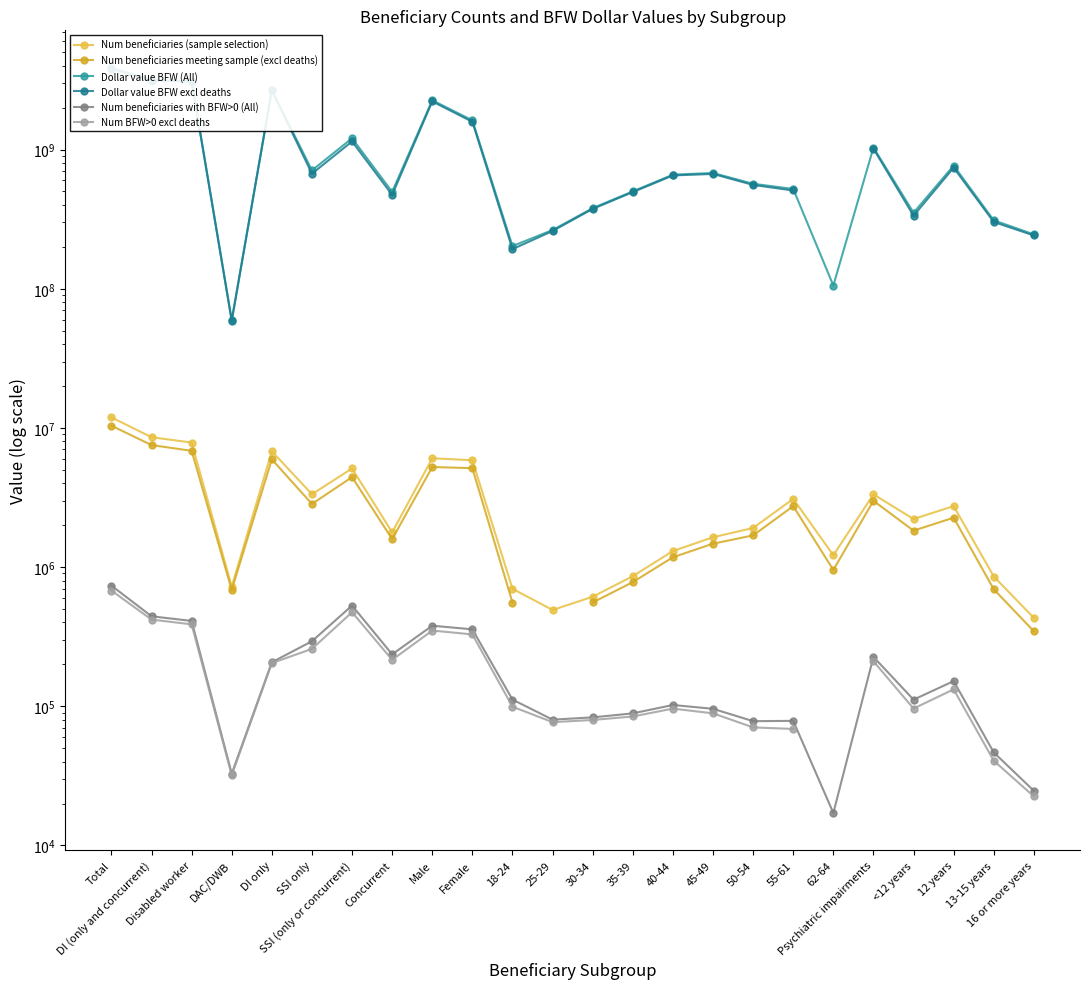

True or false: Num beneficiaries with BFW>0 (All) and Dollar value BFW (All) intersect in this chart.

False